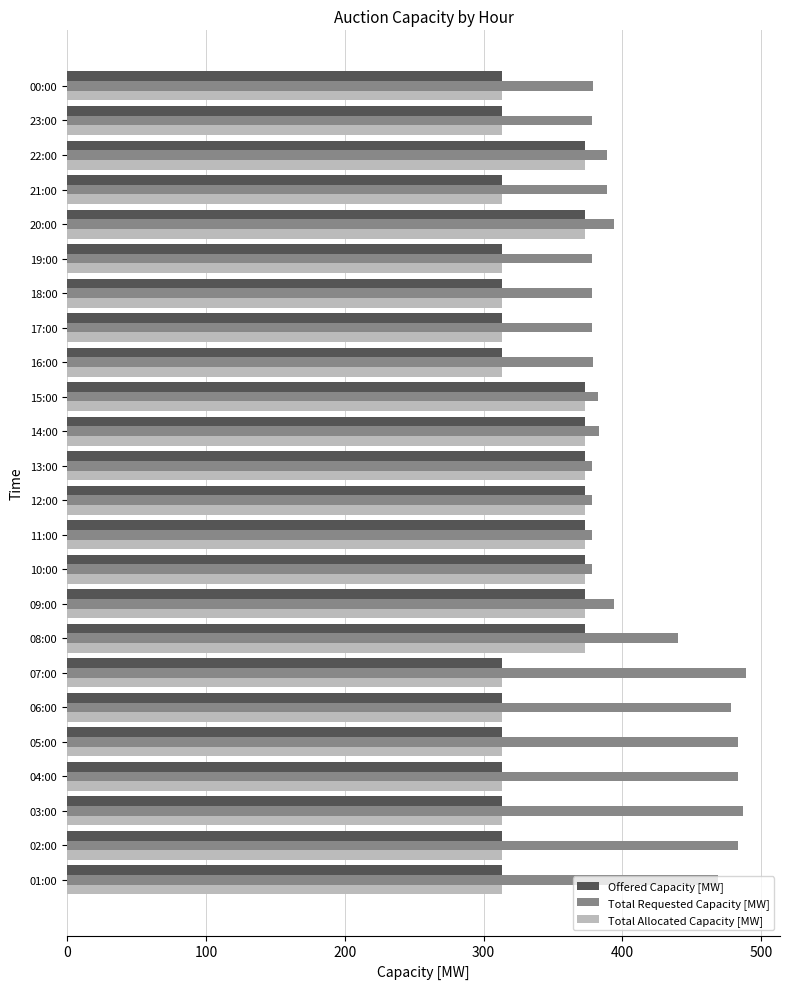

Which series has the largest total across all categories?

Total Requested Capacity [MW]